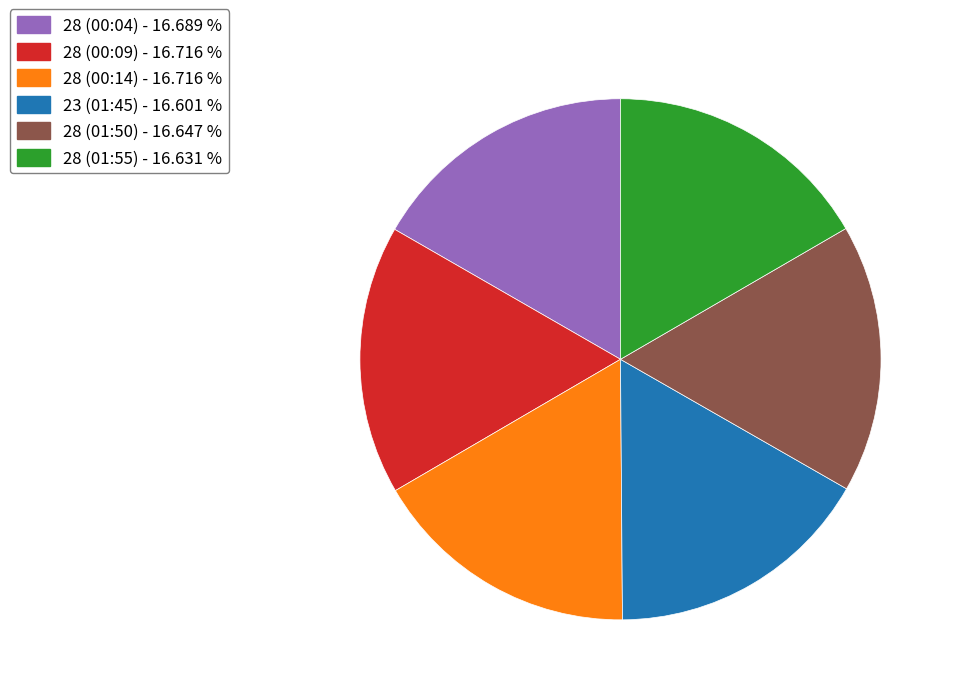

Does any single category account for the majority?

No